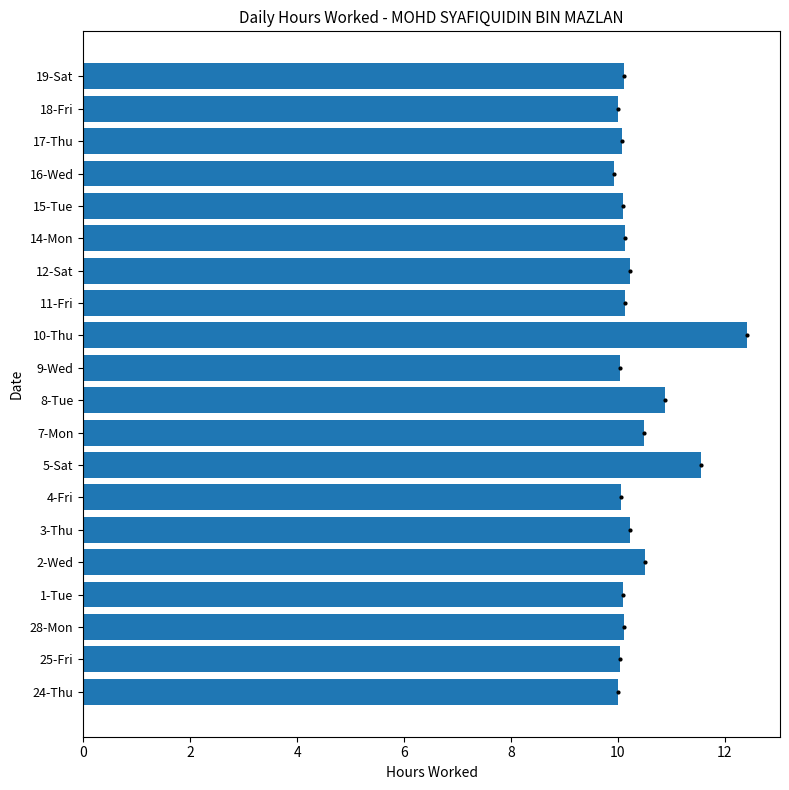

What is the difference between the maximum and minimum values?

2.5